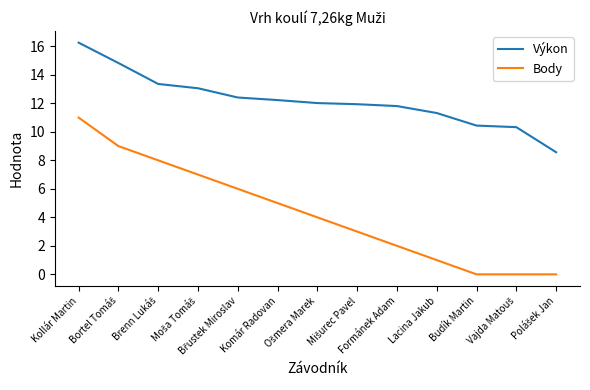

Reading left to right, list all the values displayed in this chart.

Výkon: 16.3	14.8	13.4	13.1	12.4	12.2	12.0	11.9	11.8	11.3	10.4	10.3	8.6
Body: 11.0	9.0	8.0	7.0	6.0	5.0	4.0	3.0	2.0	1.0	0.0	0.0	0.0